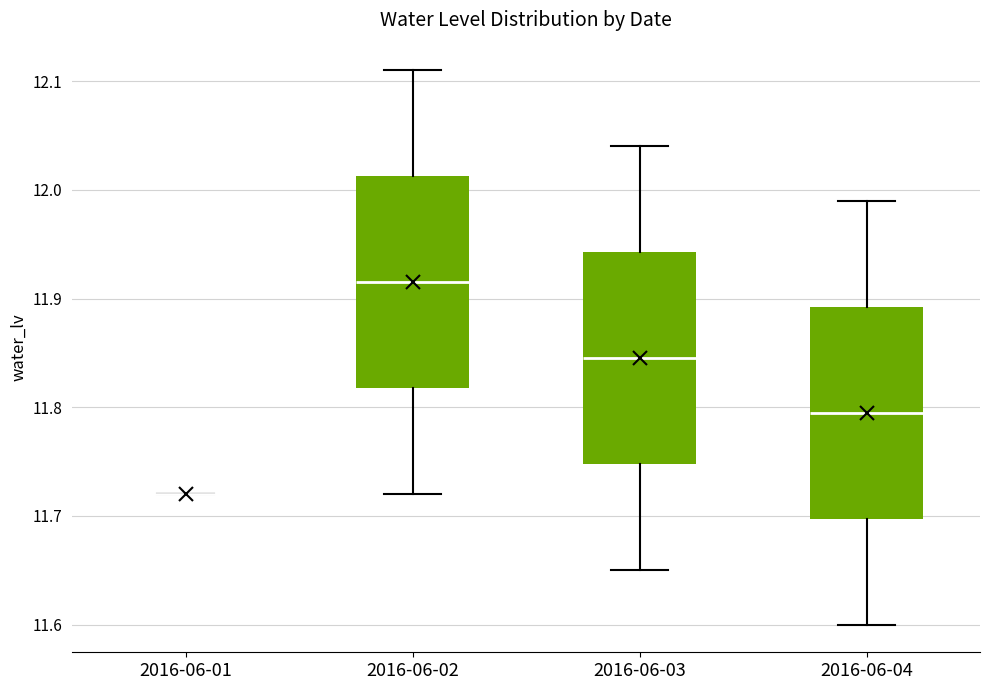

Reading left to right, transcribe this box plot: for each box, give where its median line is, the range the box spans, and where its two whiskers end, as read against the y-axis. The values are not printed on the chart, so give them approximately, as read against the axis.

2016-06-01: box collapsed to a line at 11.72, whiskers 11.72 to 11.72
2016-06-02: median 11.92, box 11.82 to 12.01, whiskers 11.72 to 12.11
2016-06-03: median 11.85, box 11.75 to 11.94, whiskers 11.65 to 12.04
2016-06-04: median 11.80, box 11.70 to 11.89, whiskers 11.60 to 11.99